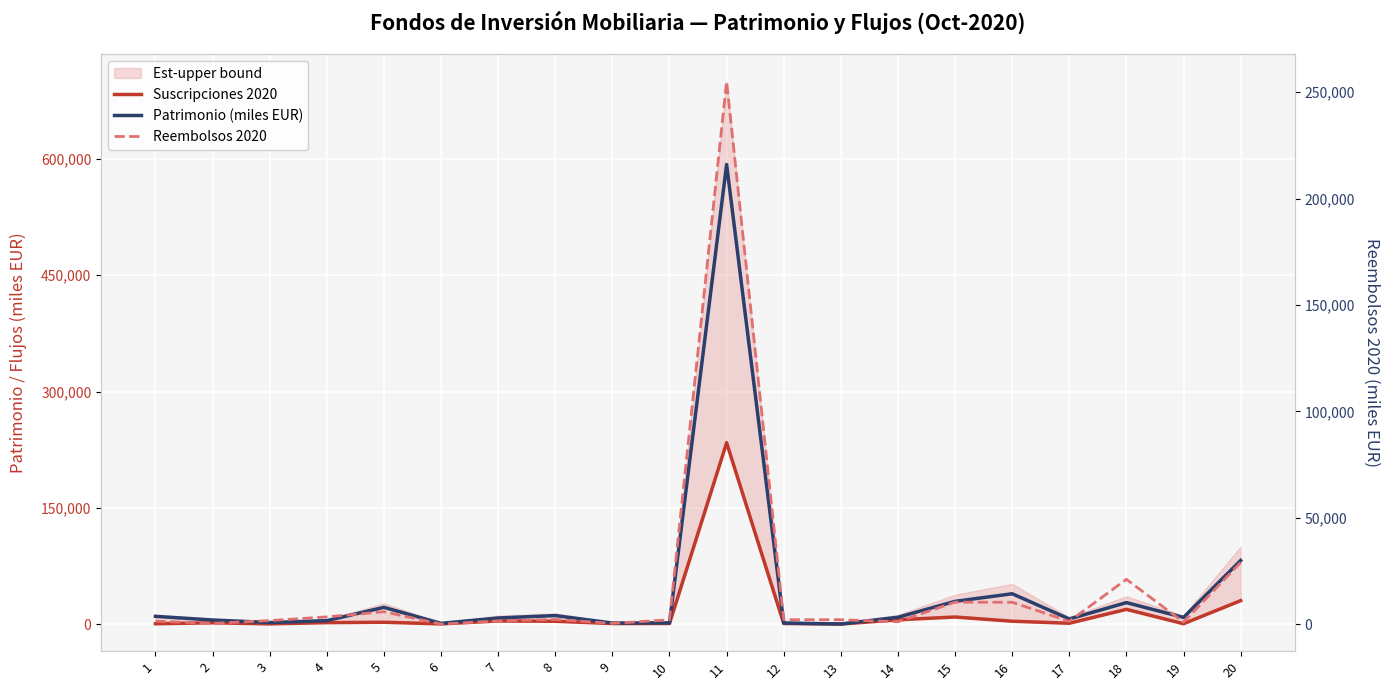

What value does the Patrimonio (miles EUR) series have at 14, to the nearest 50?

8950